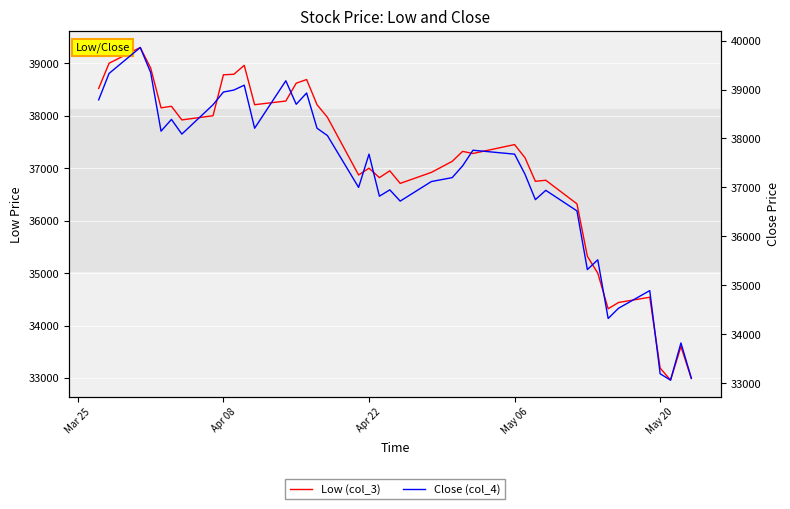

True or false: Low (col_3) has a value of 50915 at 20.

False